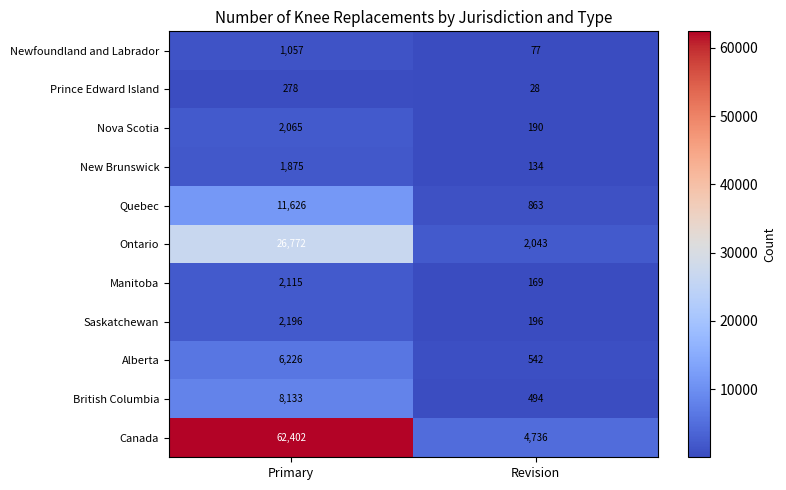

Which series has the largest range (max minus min)?

Canada